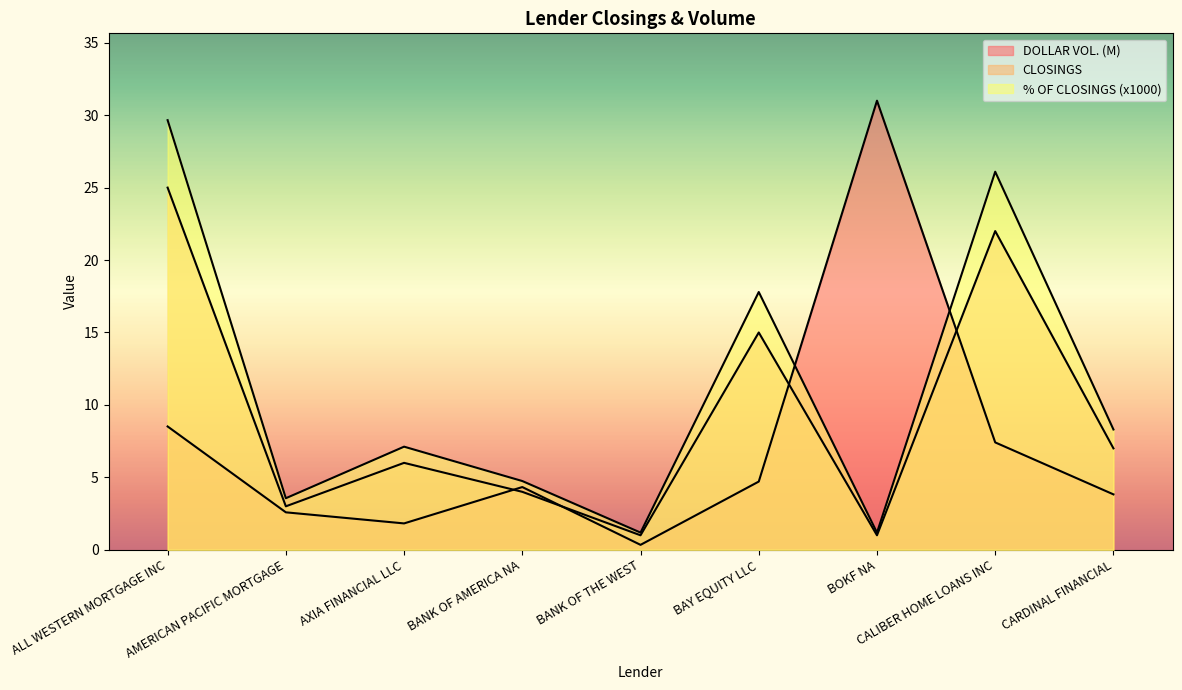

What position from the right is ALL WESTERN MORTGAGE INC?

9